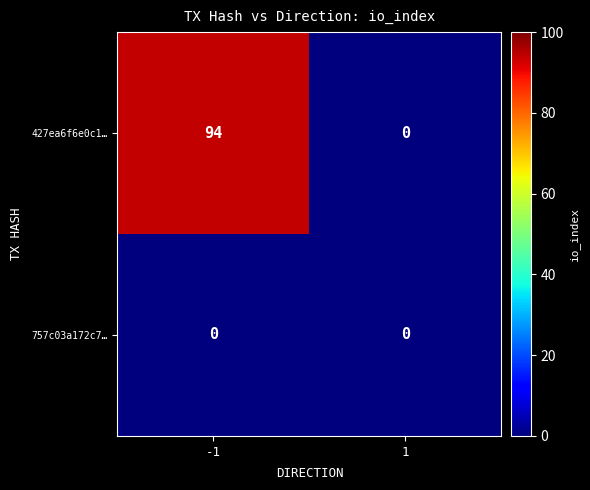

True or false: 427ea6f6e0c1… has a value of 162 at -1.

False